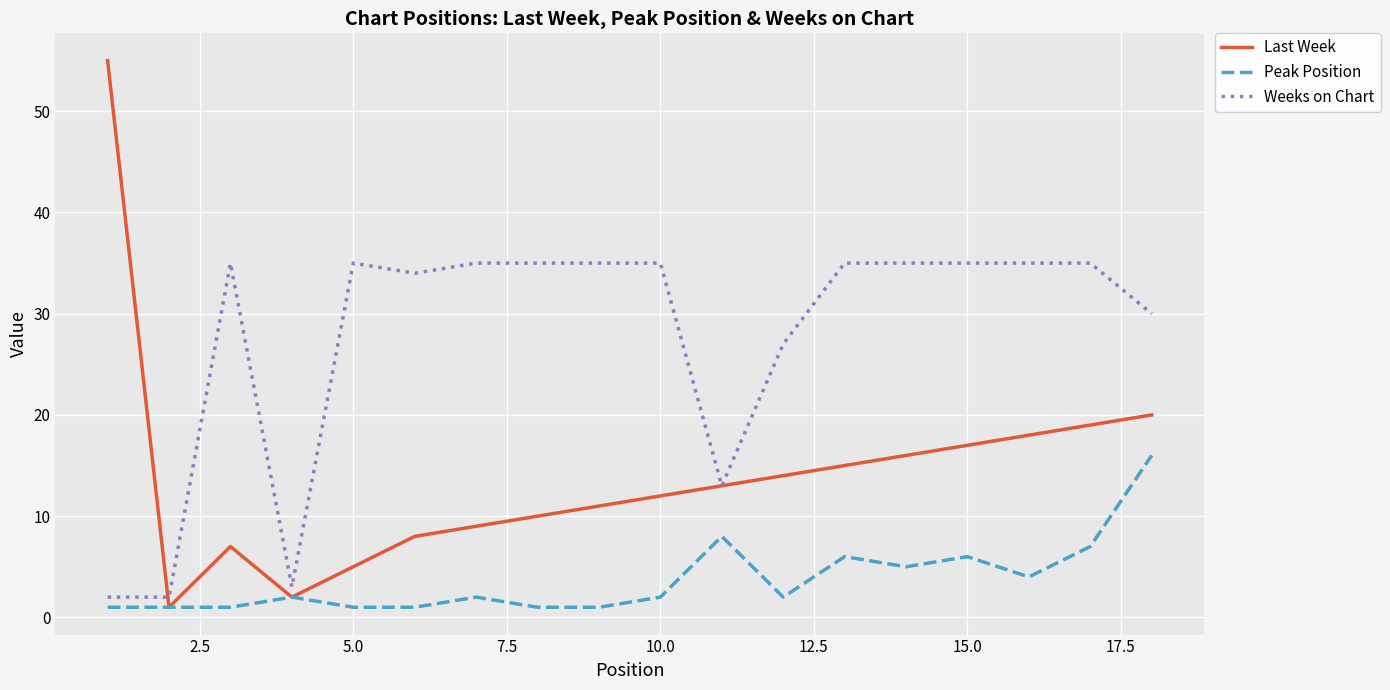

Rank the series by their maximum value, from lowest to highest.

Peak Position, Weeks on Chart, Last Week